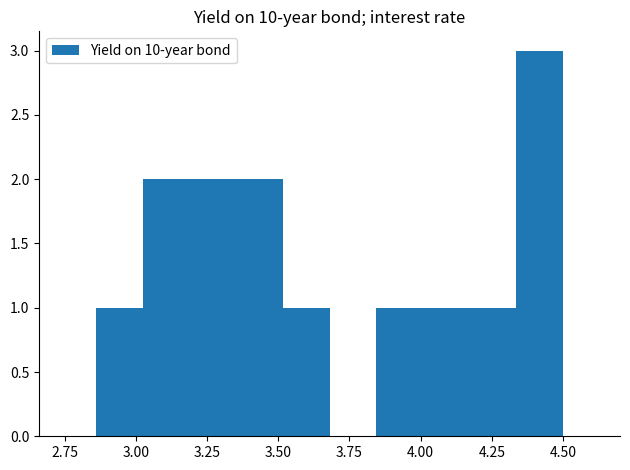

Read against the x-axis, roughly where is the centre of the tallest bar?

4.40